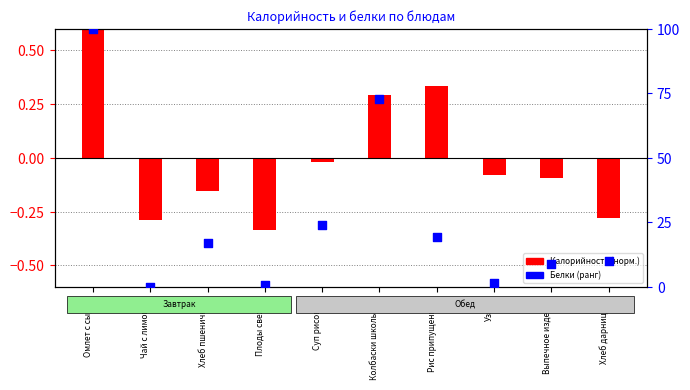

At how many categories does at least one series exceed 16?

5